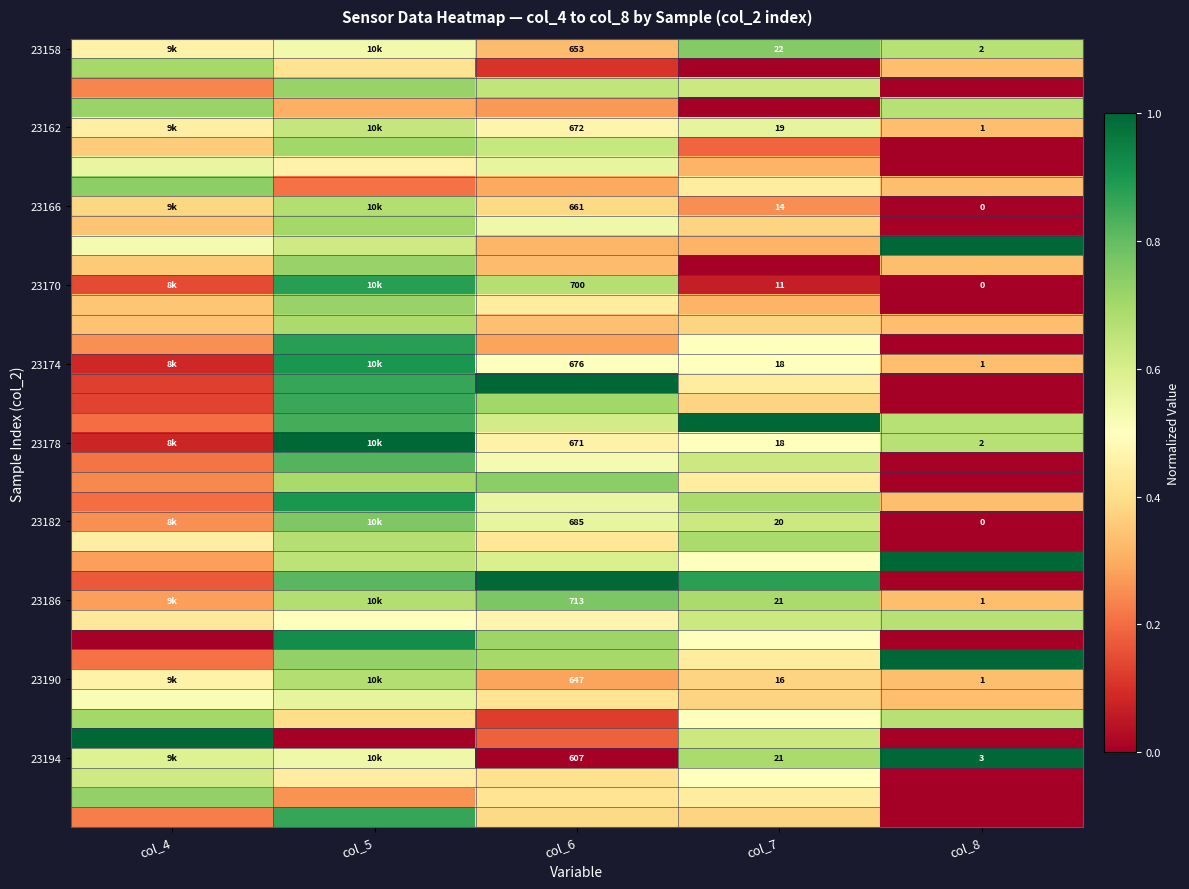

Which has a higher value, col_7 or col_8?

col_7